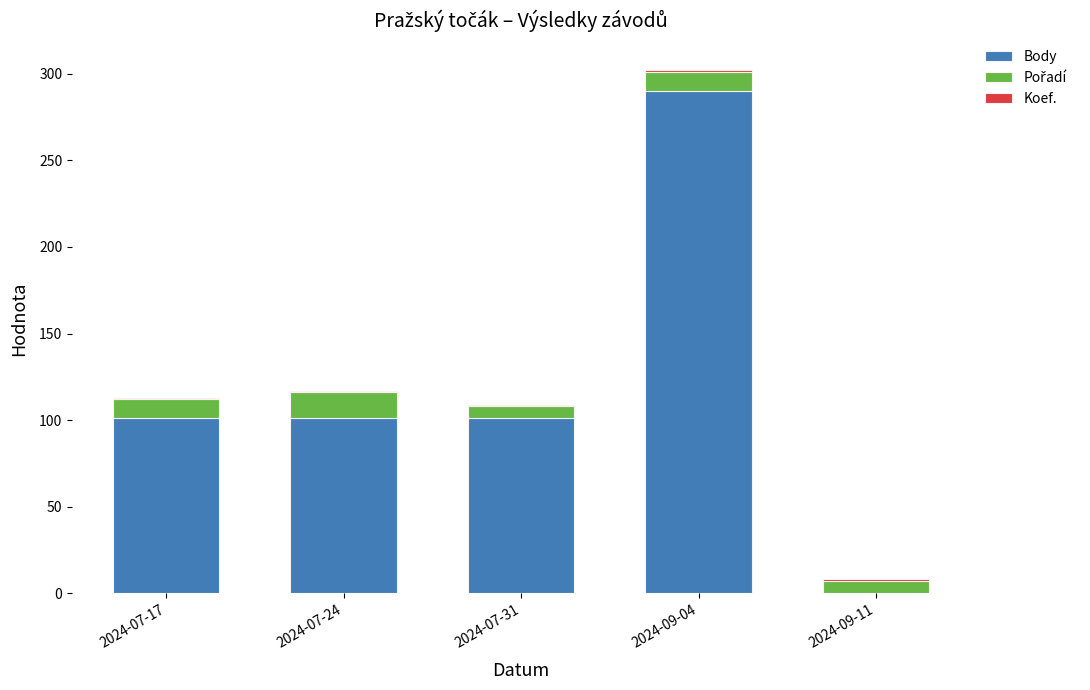

What is the sum of all Body values?

593